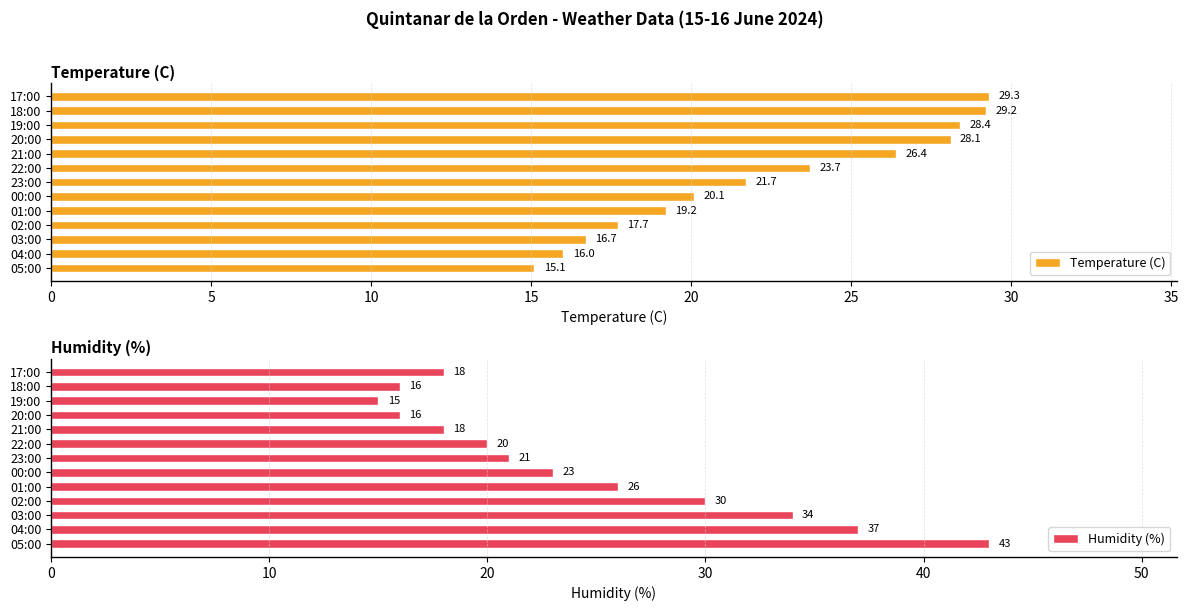

Reading right to left, extract all data points from this chart.

Temperature (C): 29.3	29.2	28.4	28.1	26.4	23.7	21.7	20.1	19.2	17.7	16.7	16.0	15.1
Humidity (%): 18.0	16.0	15.0	16.0	18.0	20.0	21.0	23.0	26.0	30.0	34.0	37.0	43.0